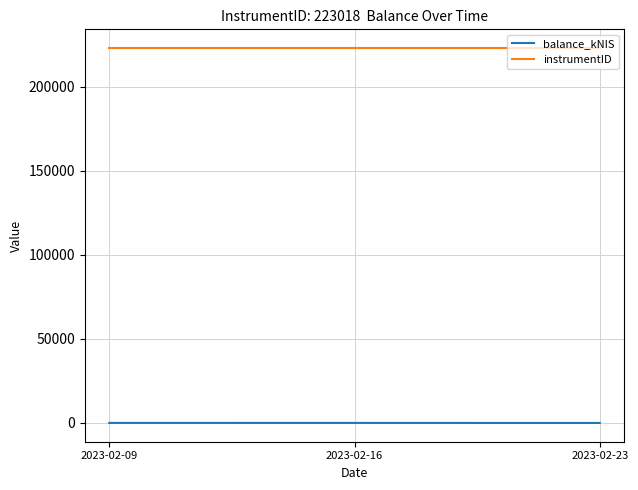

What value does the instrumentID series have at 2023-02-09?

223018.0